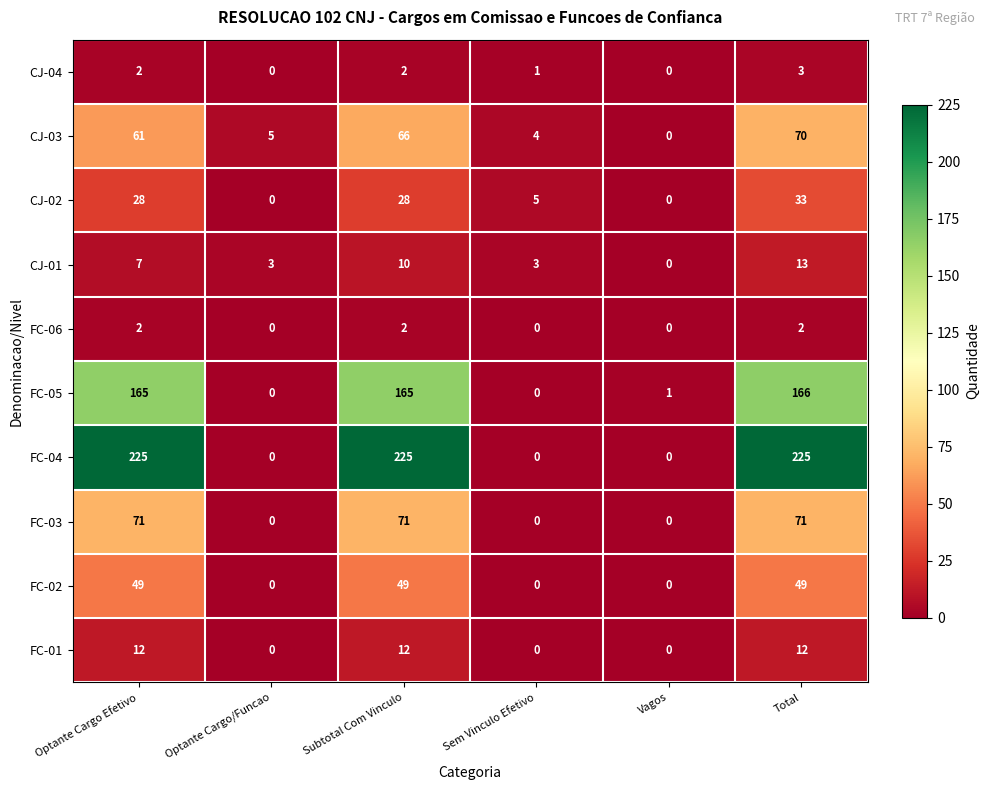

What is the greatest value displayed?

225